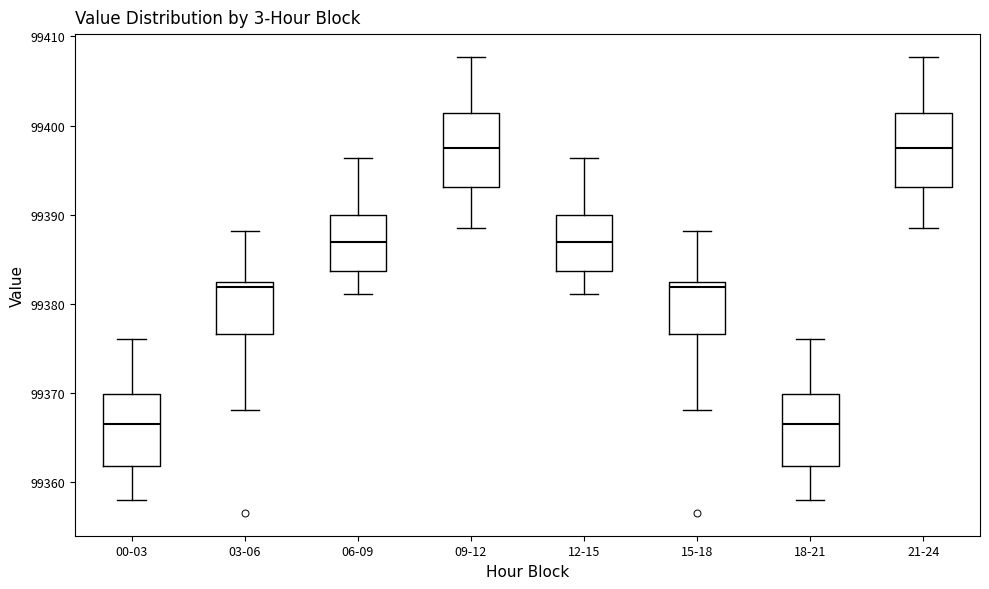

Where is the upper edge of the box for 00-03 on the y-axis? The values are not printed on the chart, so give them approximately, as read against the axis.

99370